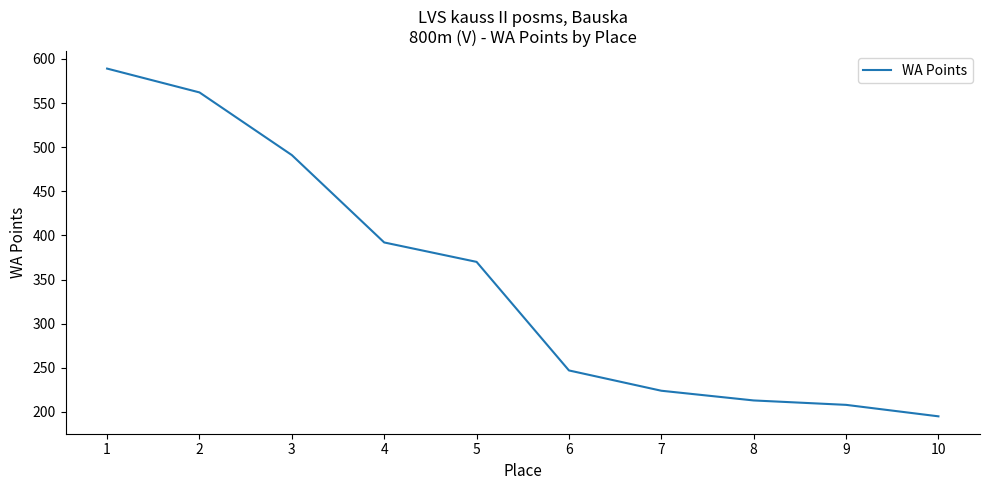

List the labels in order of value, smallest first.

10, 9, 8, 7, 6, 5, 4, 3, 2, 1